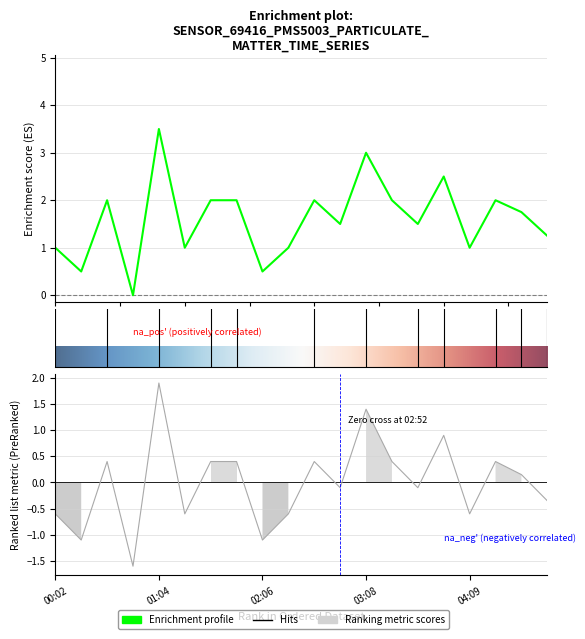

True or false: P0 has more than 2 points higher than both neighbors.

False